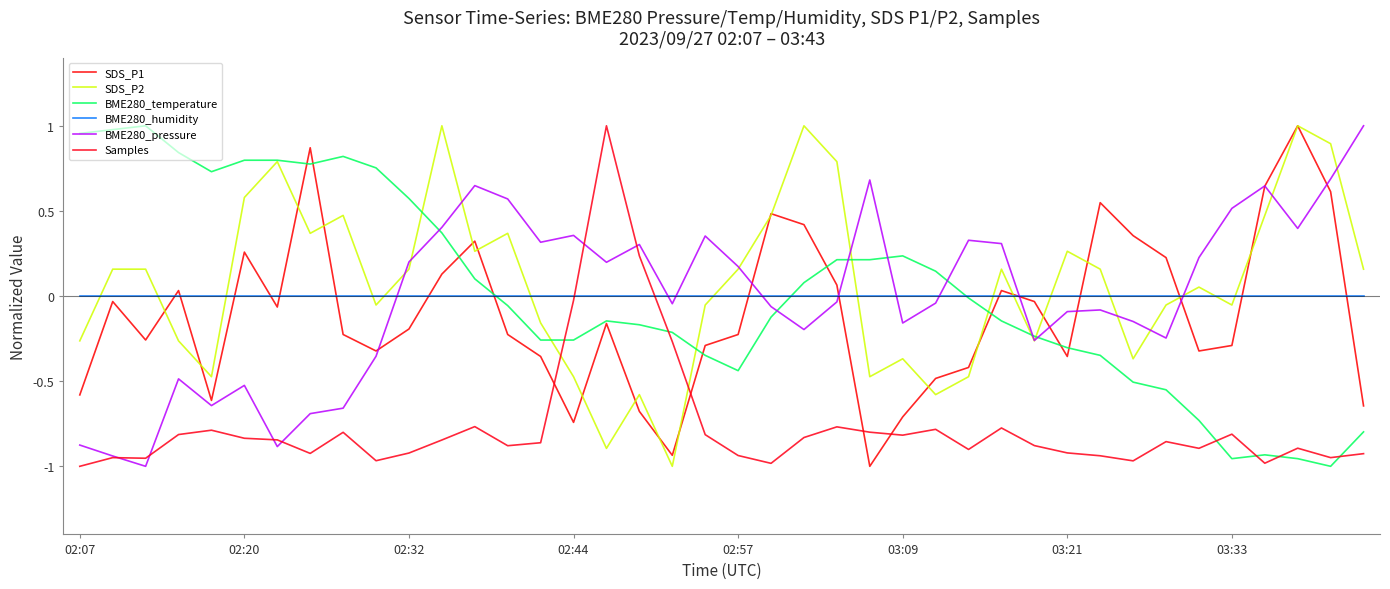

How many distinct data groups are displayed?

6